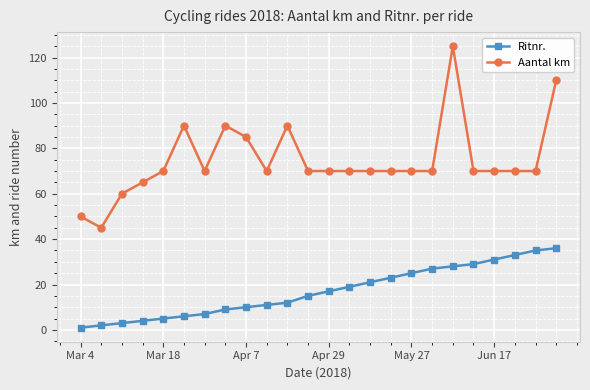

At how many categories does at least one series exceed 23?

24